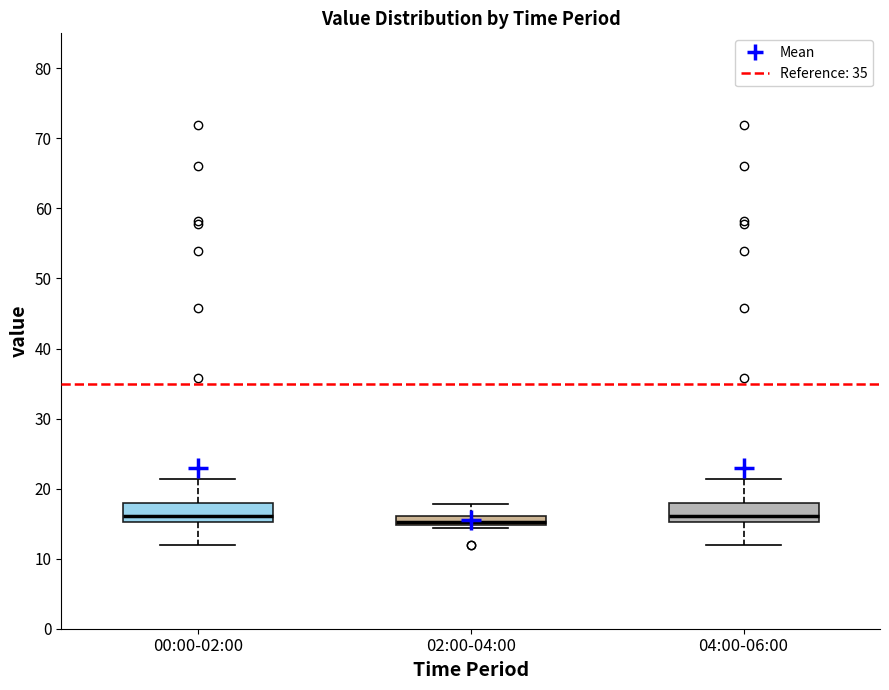

Where is the upper edge of the box for 00:00-02:00 on the y-axis? The values are not printed on the chart, so give them approximately, as read against the axis.

18